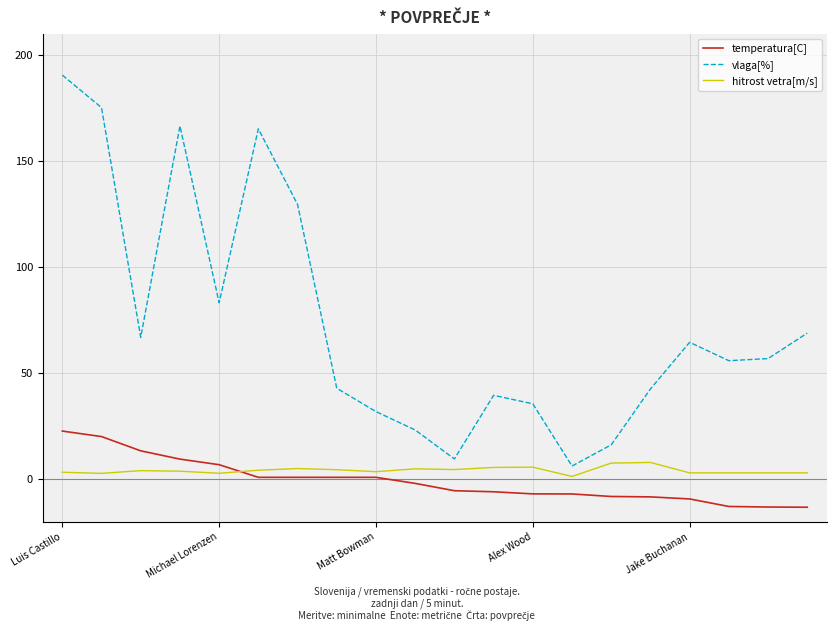

List the series in order of their peak value, highest first.

vlaga[%], temperatura[C], hitrost vetra[m/s]